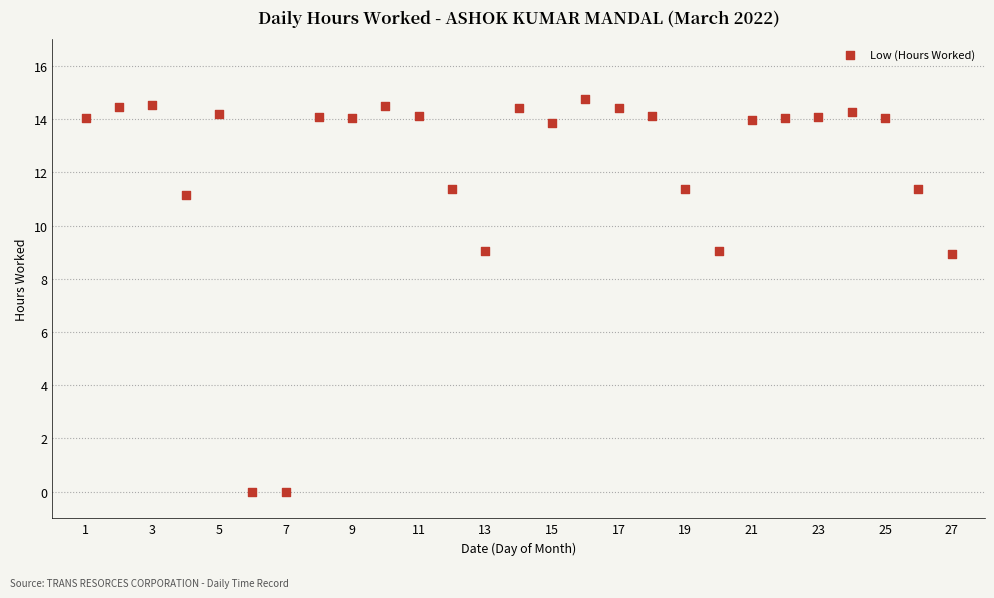

What is the range of X values (max minus min)?

26.0